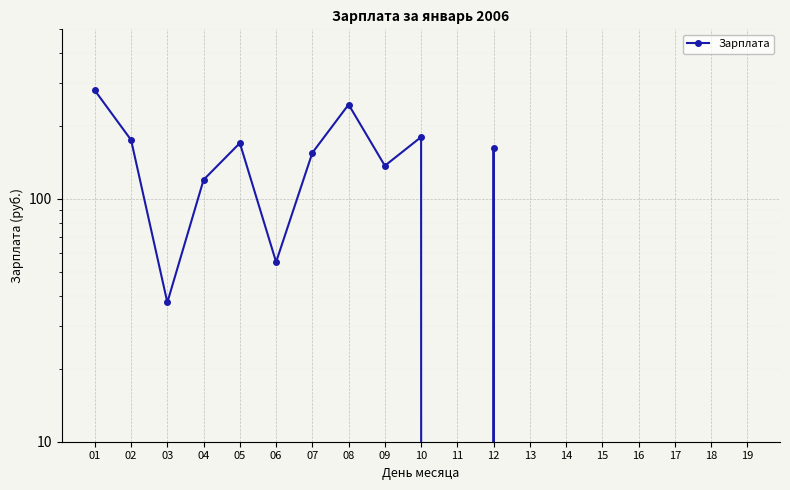

How many series are shown in this chart?

1